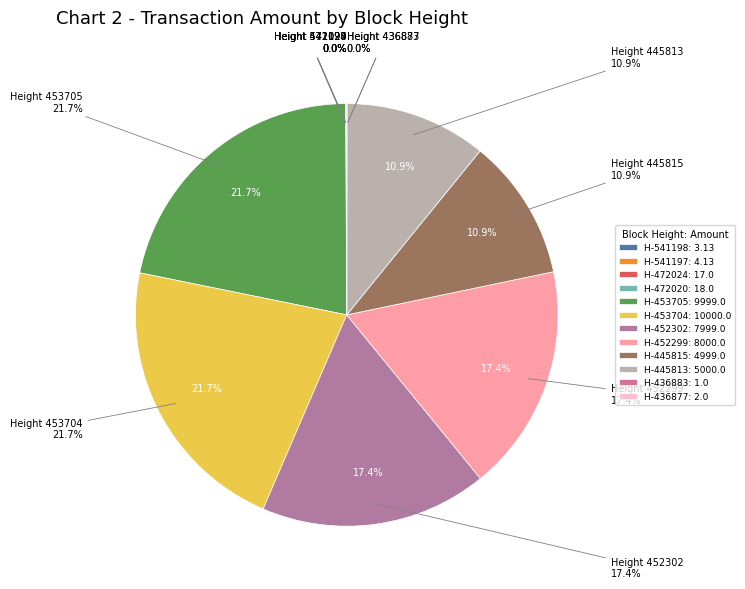

Is 452299 the majority of the pie?

No